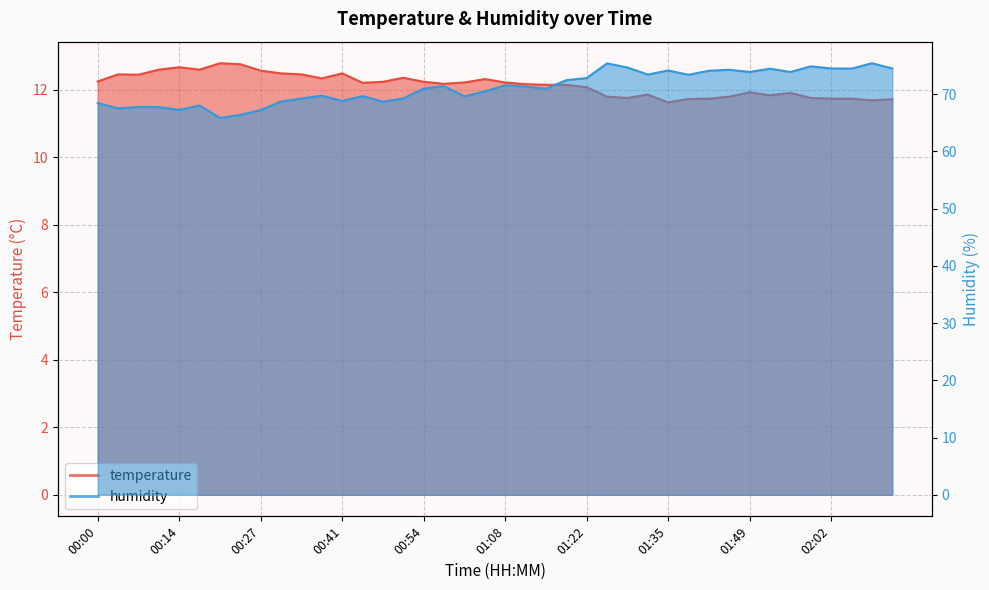

Between 00:58 and 01:39, which is larger?

00:58